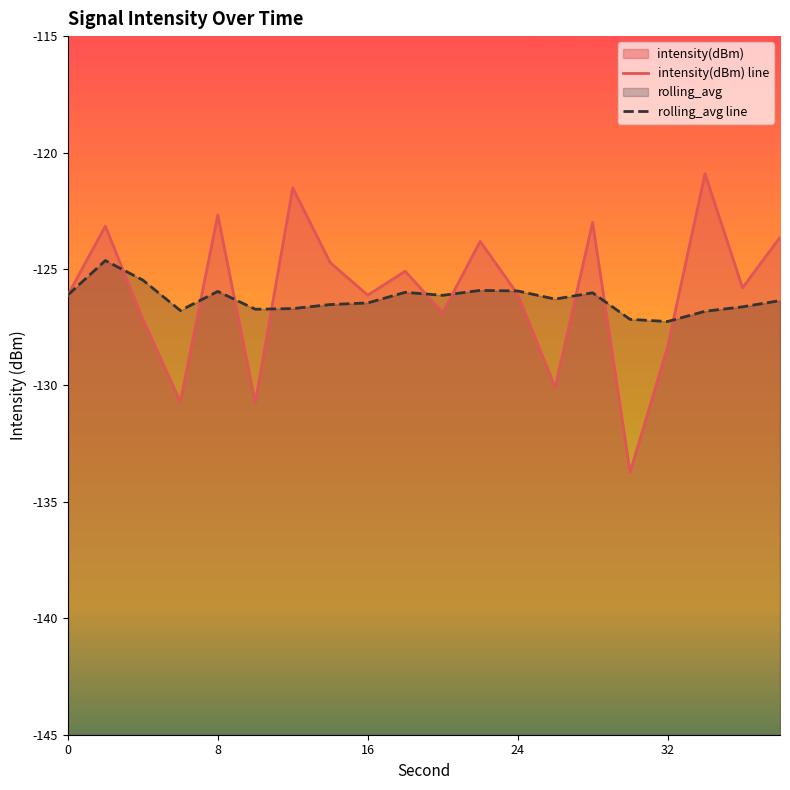

List the series in order of their overall mean, highest first.

intensity(dBm) line, rolling_avg line